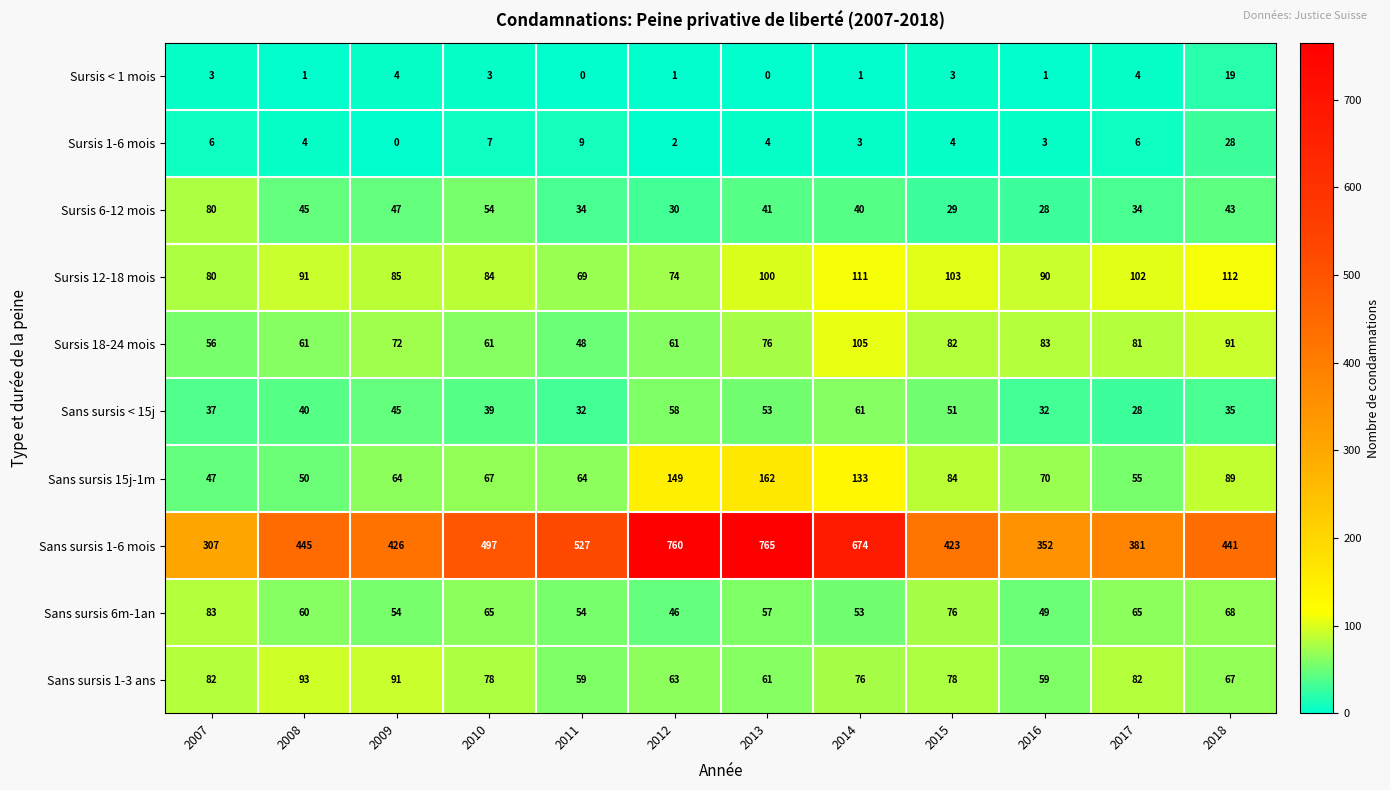

Count the number of data series in this chart.

10